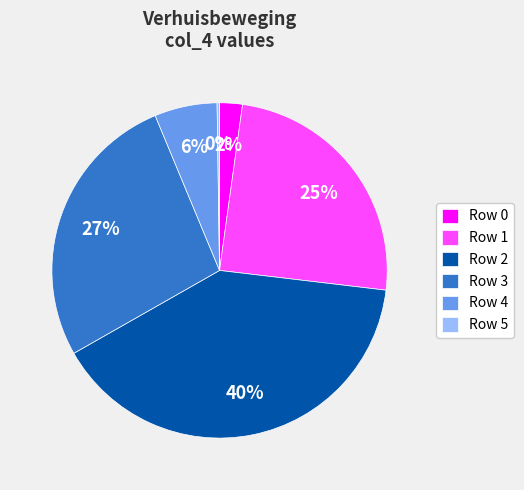

Which has a higher value, Row 3 or Row 0?

Row 3